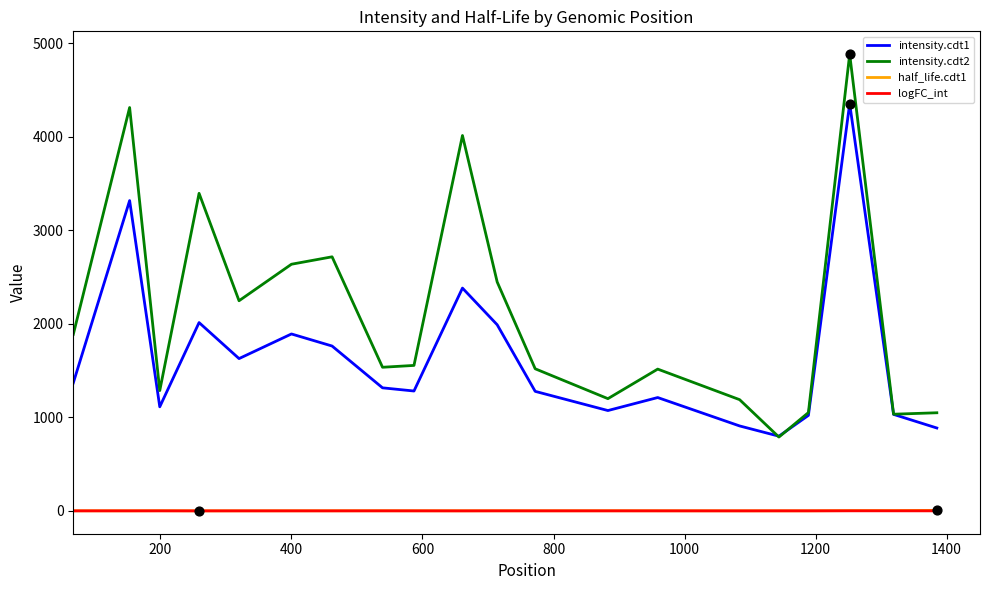

Which series has the largest range (max minus min)?

intensity.cdt2